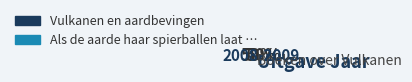

Count the number of slices in the pie.

2